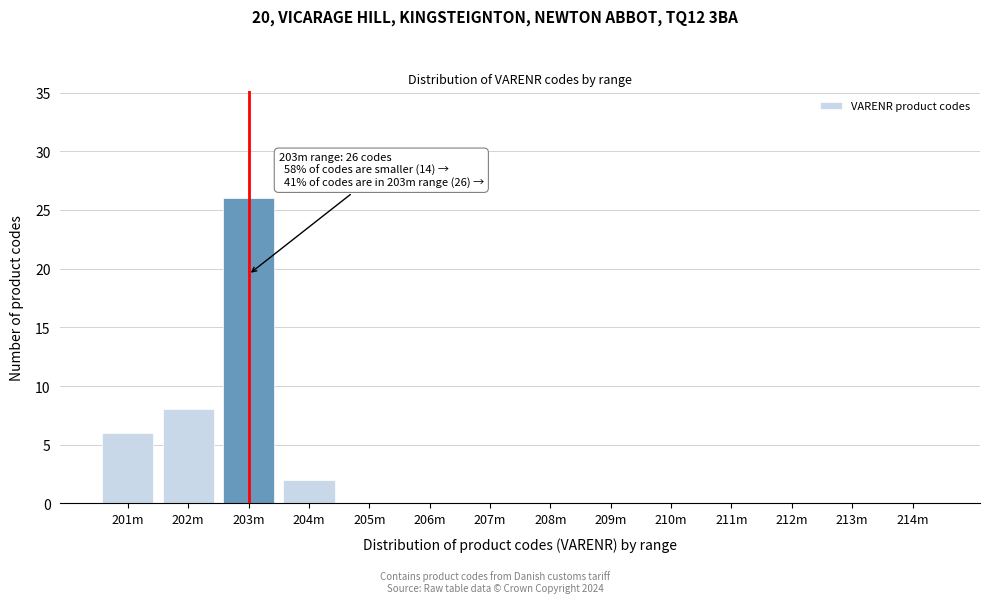

Reading left to right, extract all data points from this chart.

201m=6	202m=8	203m=26	204m=2	205m=0	206m=0	207m=0	208m=0	209m=0	210m=0	211m=0	212m=0	213m=0	214m=0